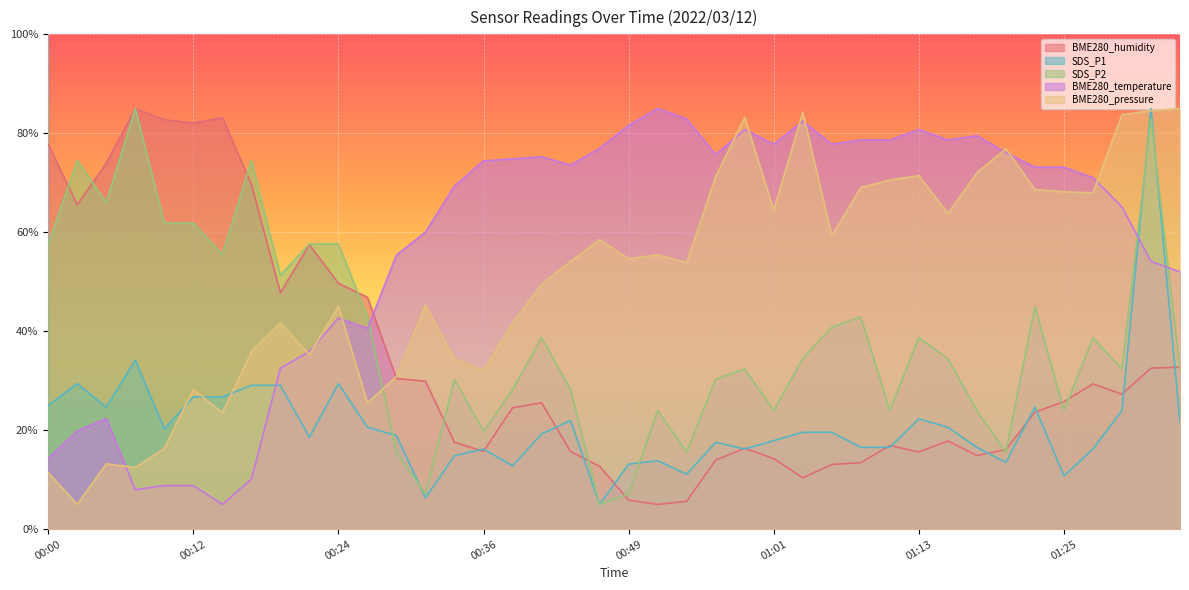

Reading right to left, what are all the values shown in this chart?

BME280_humidity: 32.7	32.5	27.3	29.4	25.8	23.6	16.1	14.9	17.8	15.6	16.9	13.4	13.1	10.4	14.2	16.3	14.0	5.6	5.0	5.9	12.7	15.7	25.5	24.5	15.7	17.5	29.9	30.4	46.9	49.7	57.5	47.8	69.7	83.1	82.1	82.7	85.0	74.0	65.5	77.8
SDS_P1: 21.6	85.0	24.0	16.2	10.8	24.7	13.5	16.5	20.6	22.3	16.5	16.5	19.6	19.6	17.9	16.2	17.5	11.1	13.8	13.1	5.0	21.9	19.2	12.8	16.2	14.8	6.4	18.9	20.6	29.4	18.6	29.1	29.1	26.7	26.7	20.3	34.2	24.7	29.4	25.0
SDS_P2: 32.4	82.9	32.4	38.7	23.9	45.0	15.5	23.9	34.5	38.7	23.9	42.9	40.8	34.5	23.9	32.4	30.3	15.5	23.9	7.1	5.0	28.2	38.7	28.2	19.7	30.3	7.1	15.5	42.9	57.6	57.6	51.3	74.5	55.5	61.8	61.8	85.0	66.1	74.5	57.6
BME280_temperature: 52.0	54.1	65.1	71.0	73.1	73.1	76.1	79.5	78.7	80.8	78.7	78.7	77.8	82.5	77.8	80.8	75.7	82.9	85.0	81.6	77.0	73.6	75.3	74.8	74.4	69.3	60.0	55.4	40.6	42.7	35.9	32.5	10.1	5.0	8.8	8.8	8.0	22.4	19.8	14.3
BME280_pressure: 85.0	84.6	83.8	67.9	68.2	68.6	76.9	72.0	63.8	71.4	70.6	69.0	59.2	84.2	64.5	83.2	71.2	53.9	55.4	54.7	58.5	54.1	49.5	41.6	32.0	34.3	45.2	30.8	25.5	45.0	35.3	41.7	35.8	23.5	28.2	16.3	12.5	13.2	5.0	11.4